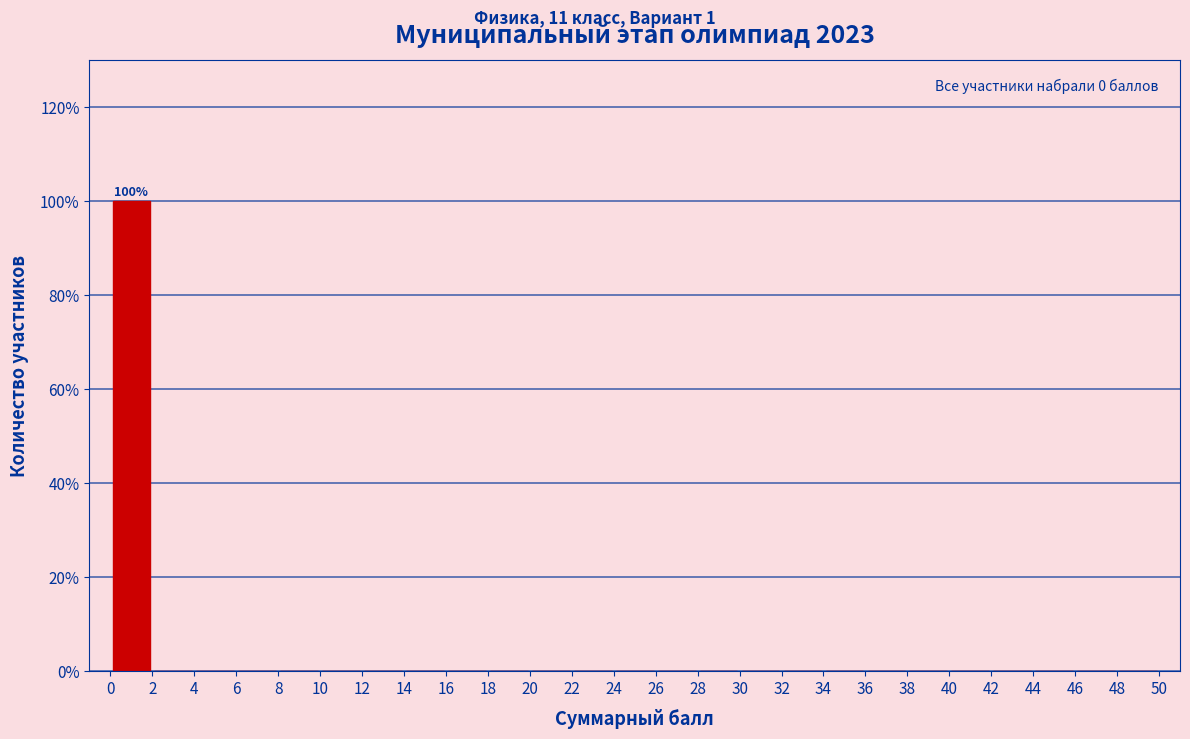

Which range on the x-axis has the tallest bar?

0 to 2